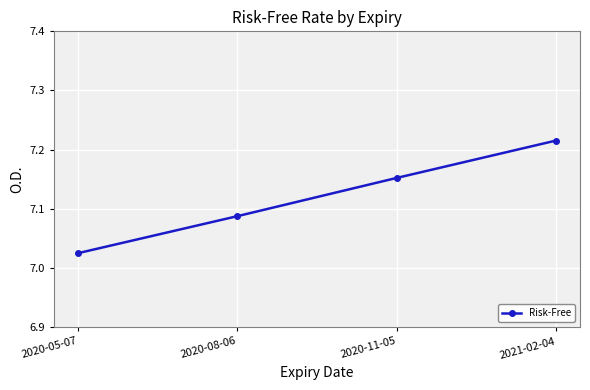

True or false: the data has more than 1 interior local peaks.

False